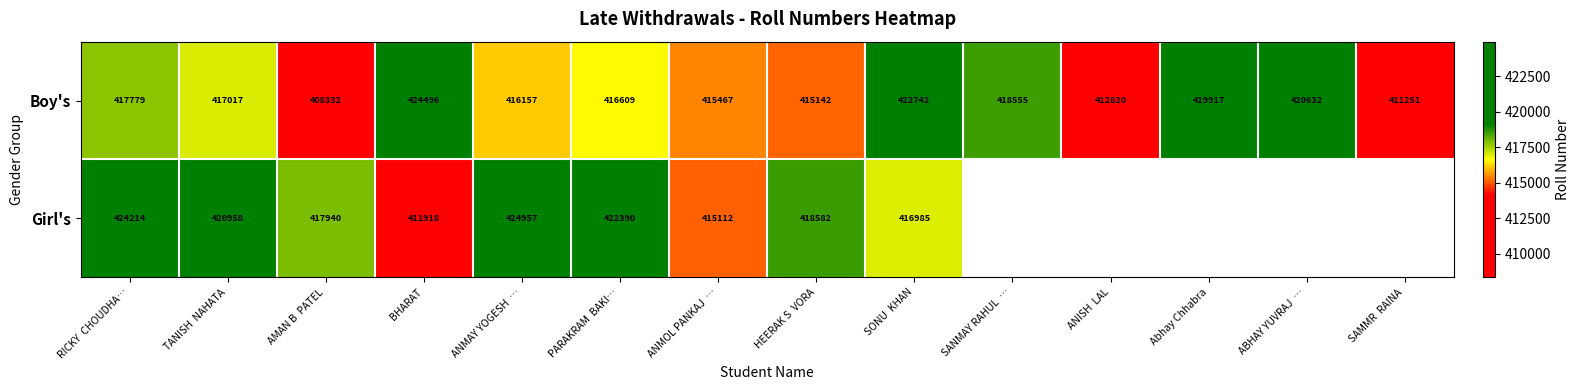

What is the average value of the Boy's series?

416923